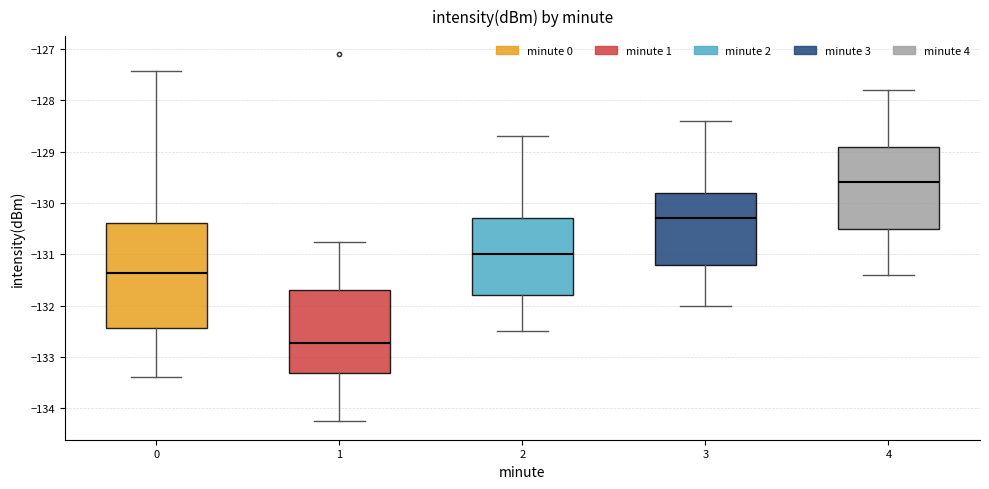

Where is the upper edge of the box at x = 2 on the y-axis? The values are not printed on the chart, so give them approximately, as read against the axis.

-130.3